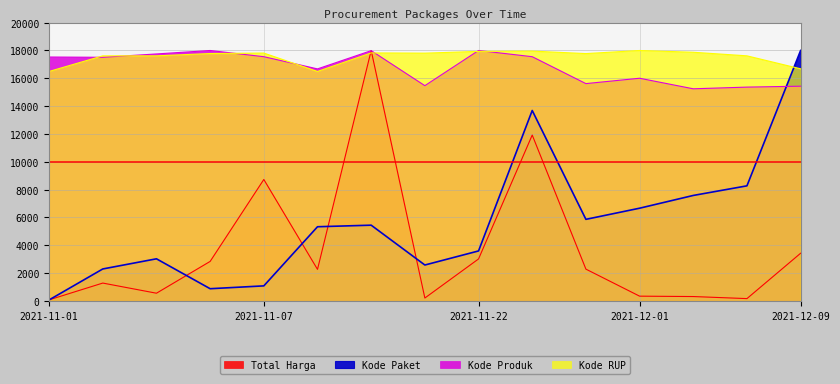

What is the value of the Kode RUP point at the 12th from the left?

18000.0